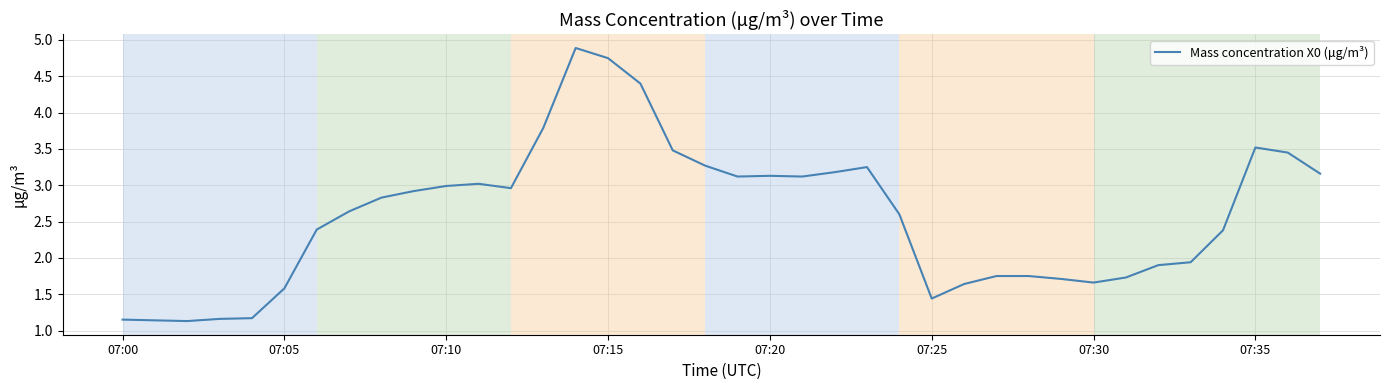

What is the difference between the maximum and minimum values?

3.8